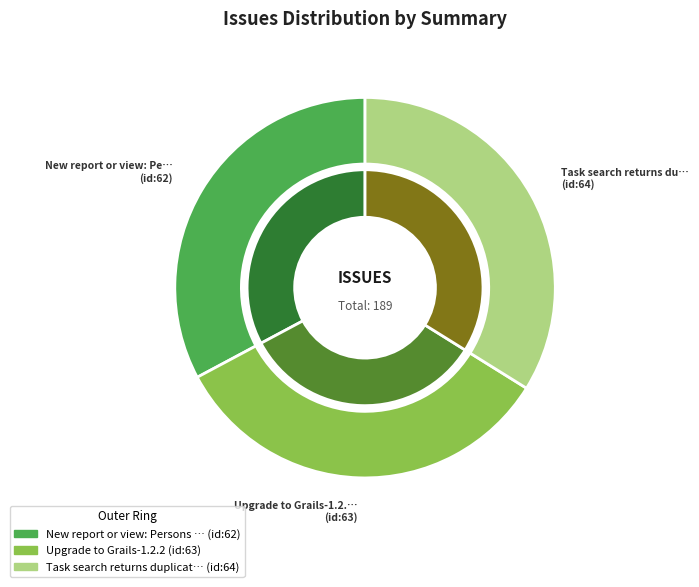

Is it true that Upgrade to Grails-1.2.2 is 44% of the pie?

False